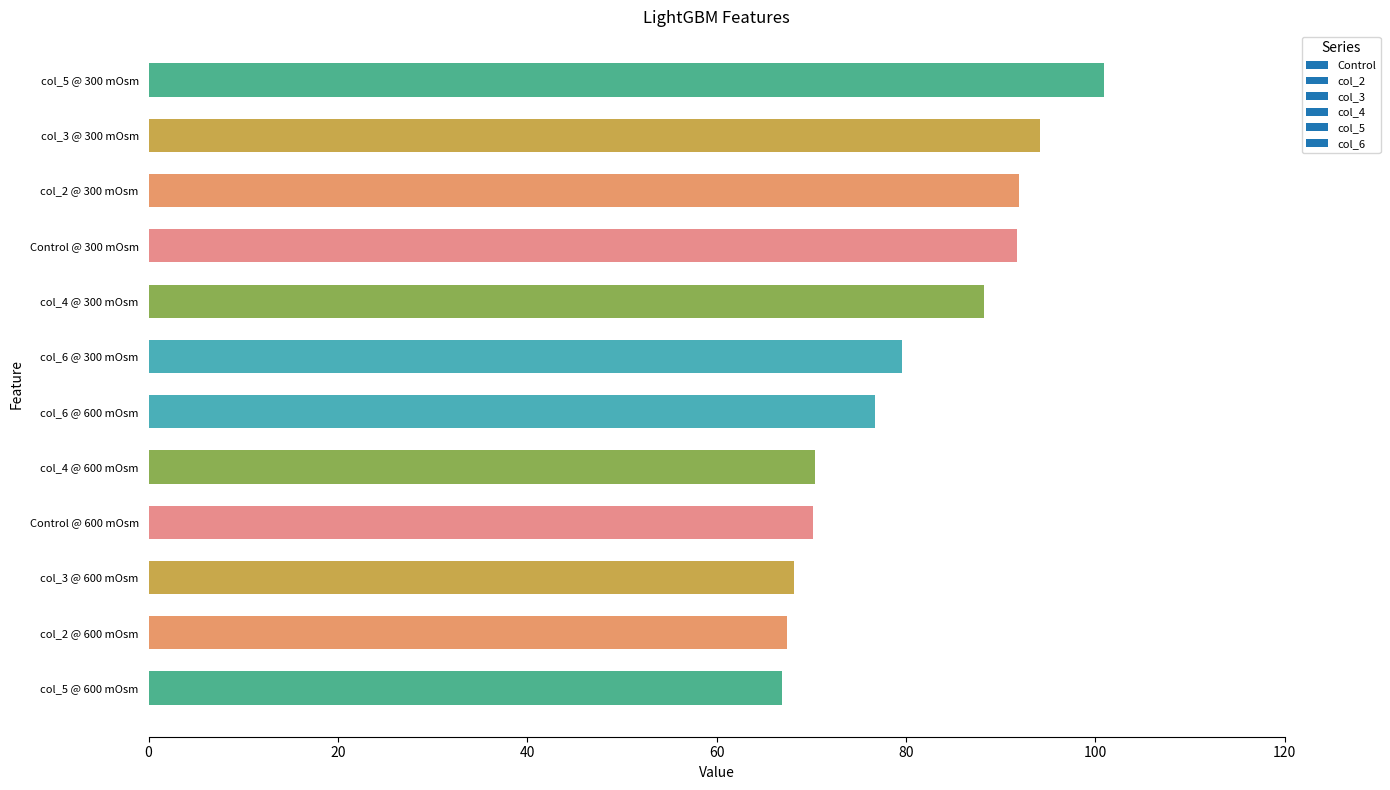

What is the minimum value shown in the chart?

67.0